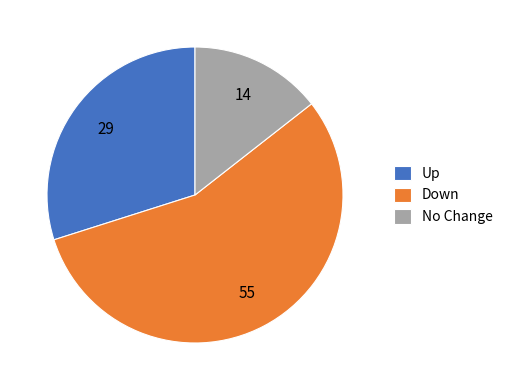

Count the number of slices in the pie.

3